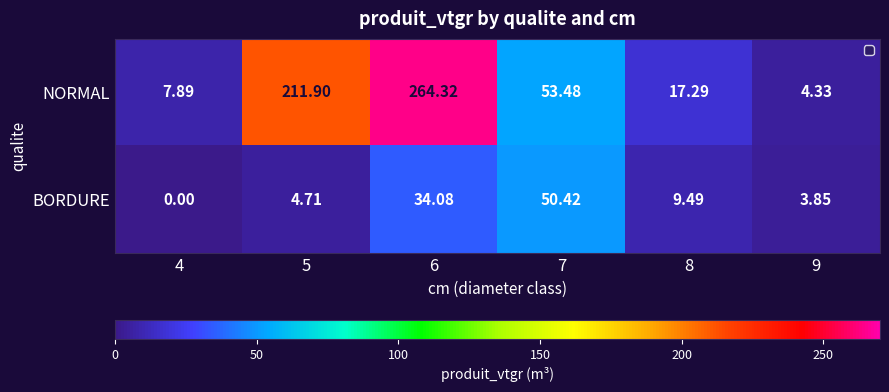

List the series in order of their peak value, highest first.

NORMAL, BORDURE